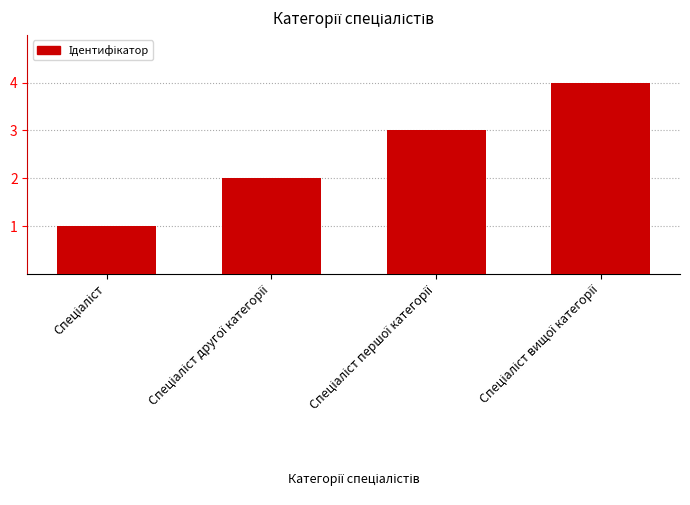

What is the sum of all values?

10